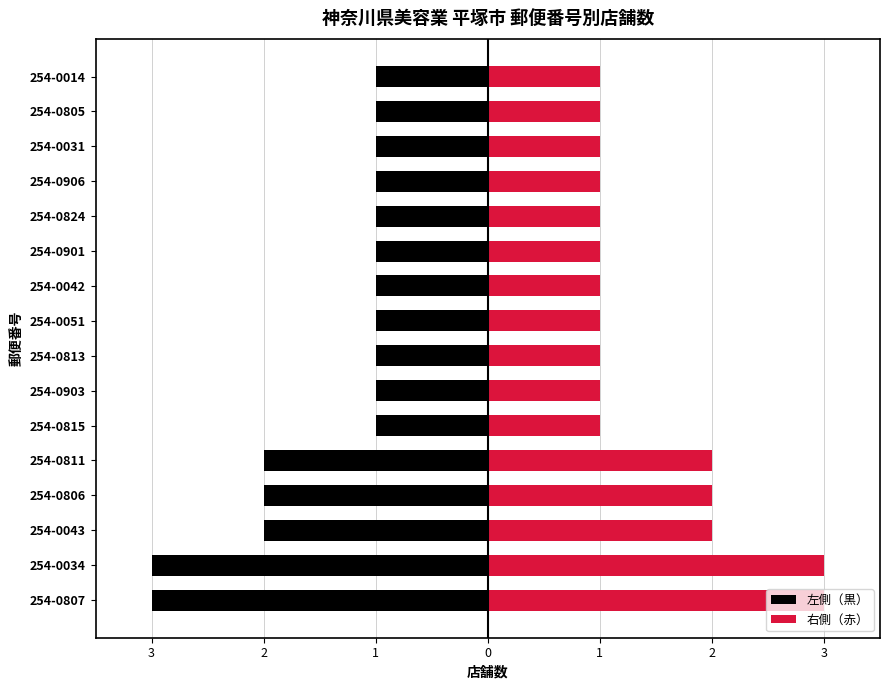

List the series in order of their overall mean, lowest first.

左側（黒）, 右側（赤）